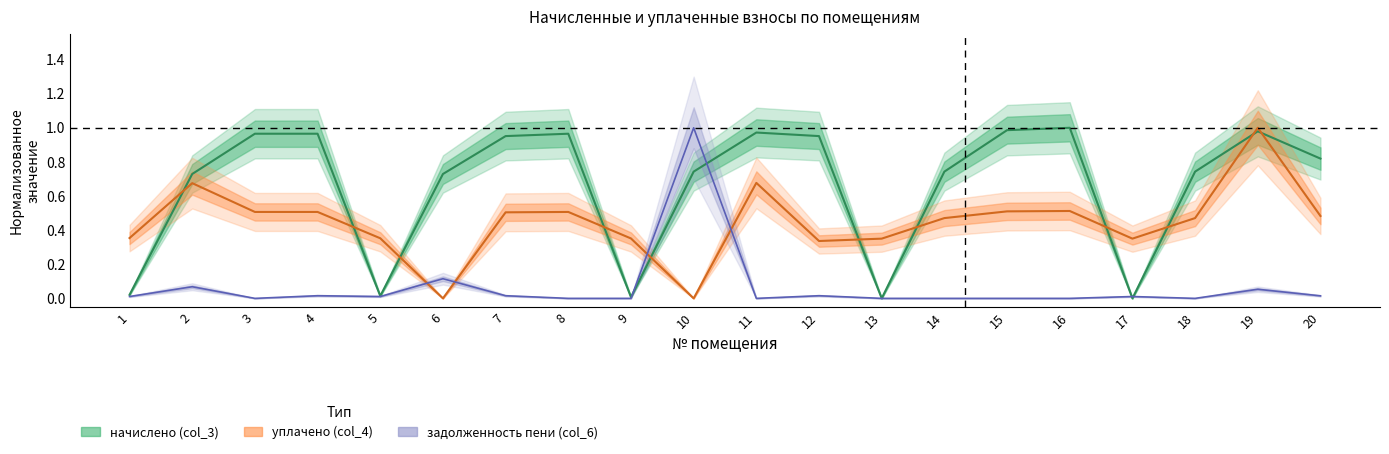

Is it true that уплачено (col_4) equals 0.5 at 14?

True